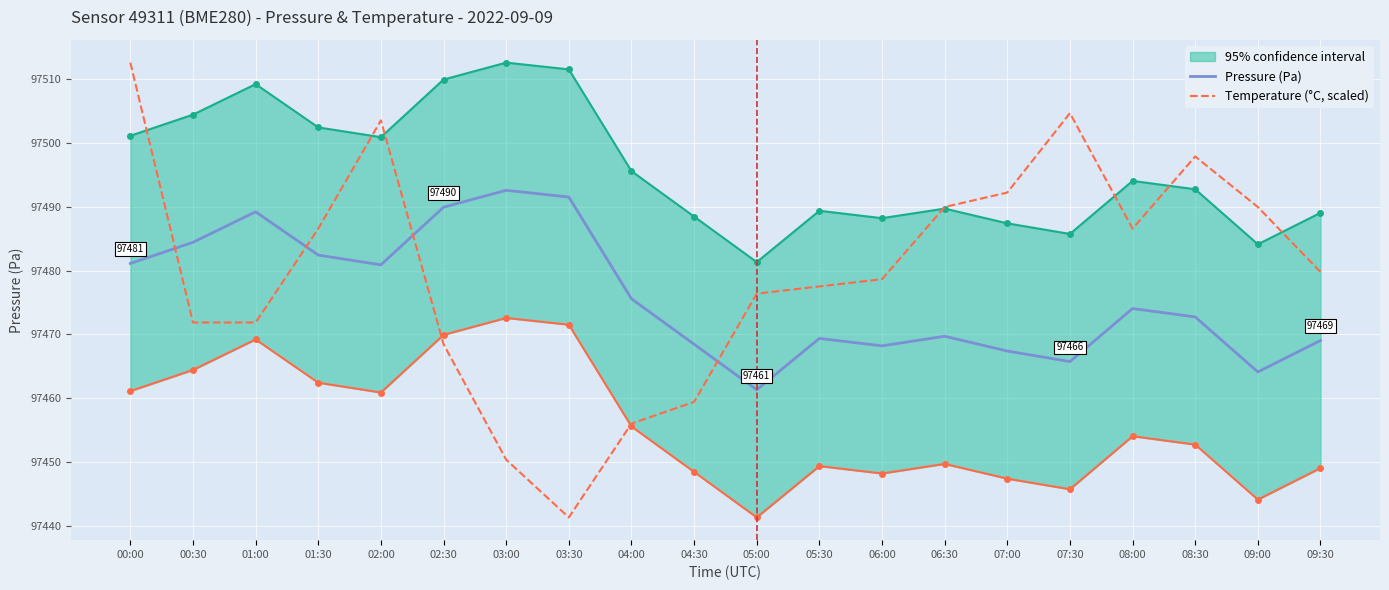

Reading left to right, what are all the values shown in this chart?

Pressure (Pa): 00:00=97481.1	00:30=97484.4	01:00=97489.2	01:30=97482.4	02:00=97480.9	02:30=97489.9	03:00=97492.6	03:30=97491.5	04:00=97475.6	04:30=97468.5	05:00=97461.3	05:30=97469.4	06:00=97468.2	06:30=97469.7	07:00=97467.4	07:30=97465.8	08:00=97474.1	08:30=97472.8	09:00=97464.1	09:30=97469.1
Temperature (°C, scaled): 00:00=97512.6	00:30=97471.9	01:00=97471.9	01:30=97486.6	02:00=97503.5	02:30=97468.5	03:00=97450.4	03:30=97441.3	04:00=97456.0	04:30=97459.4	05:00=97476.4	05:30=97477.5	06:00=97478.7	06:30=97490.0	07:00=97492.2	07:30=97504.7	08:00=97486.6	08:30=97497.9	09:00=97490.0	09:30=97479.8